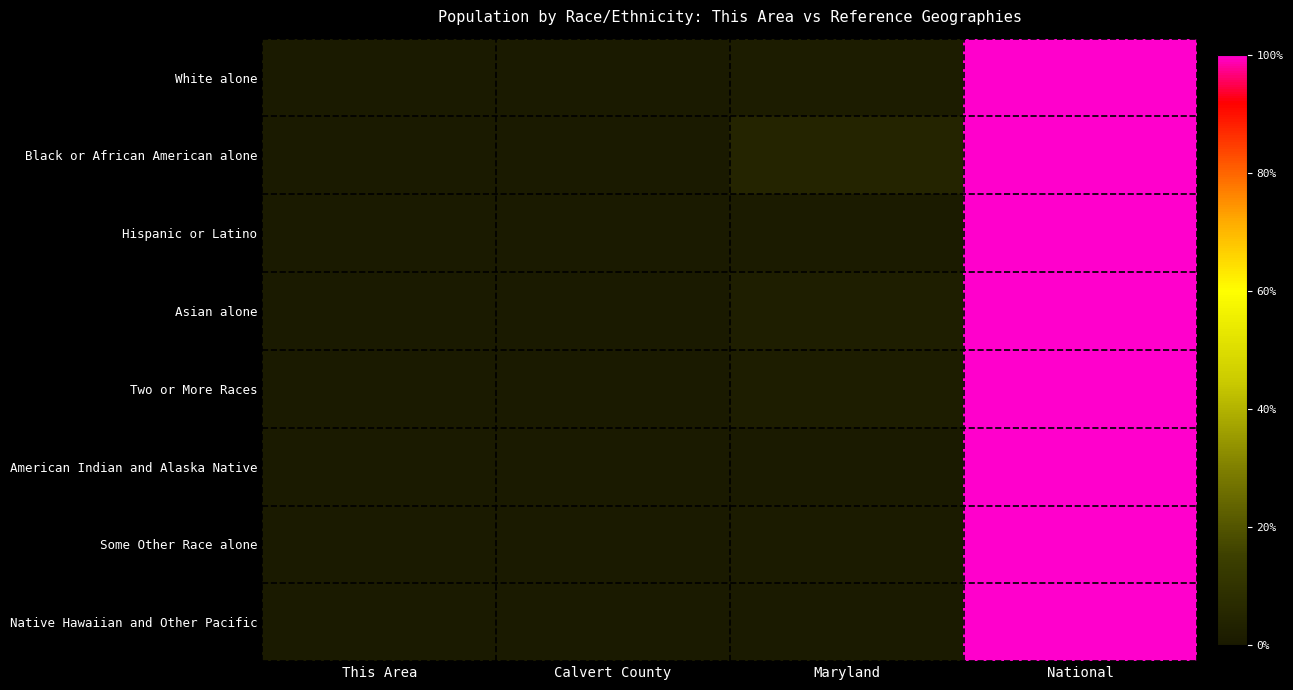

Reading left to right, extract all data points from this chart.

White alone: This Area=0.0	Calvert County=0.0	Maryland=0.0	National=1.0
Black or African American alone: This Area=0.0	Calvert County=0.0	Maryland=0.0	National=1.0
Hispanic or Latino: This Area=0.0	Calvert County=0.0	Maryland=0.0	National=1.0
Asian alone: This Area=0.0	Calvert County=0.0	Maryland=0.0	National=1.0
Two or More Races: This Area=0.0	Calvert County=0.0	Maryland=0.0	National=1.0
American Indian and Alaska Native: This Area=0.0	Calvert County=0.0	Maryland=0.0	National=1.0
Some Other Race alone: This Area=0.0	Calvert County=0.0	Maryland=0.0	National=1.0
Native Hawaiian and Other Pacific: This Area=0.0	Calvert County=0.0	Maryland=0.0	National=1.0